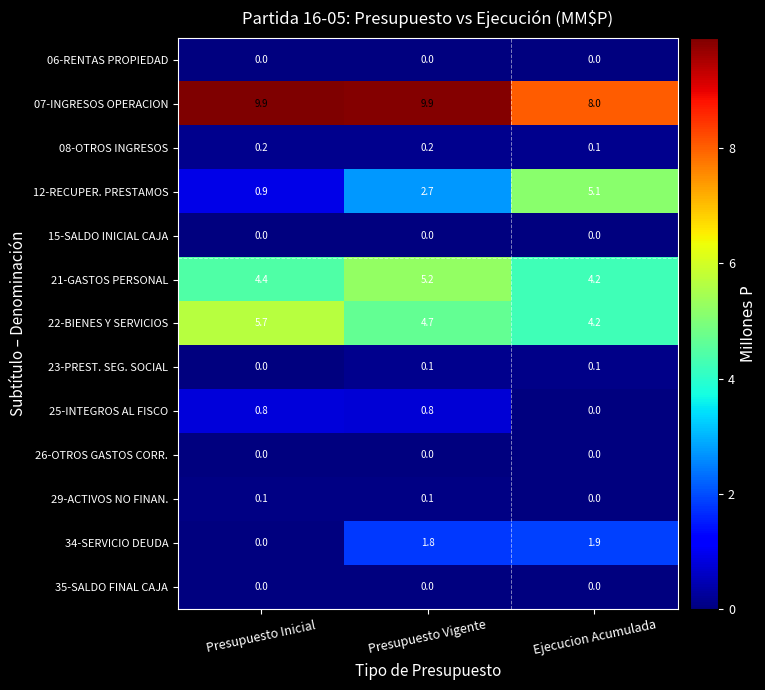

Which series has the widest spread of values?

12-RECUPER. PRESTAMOS